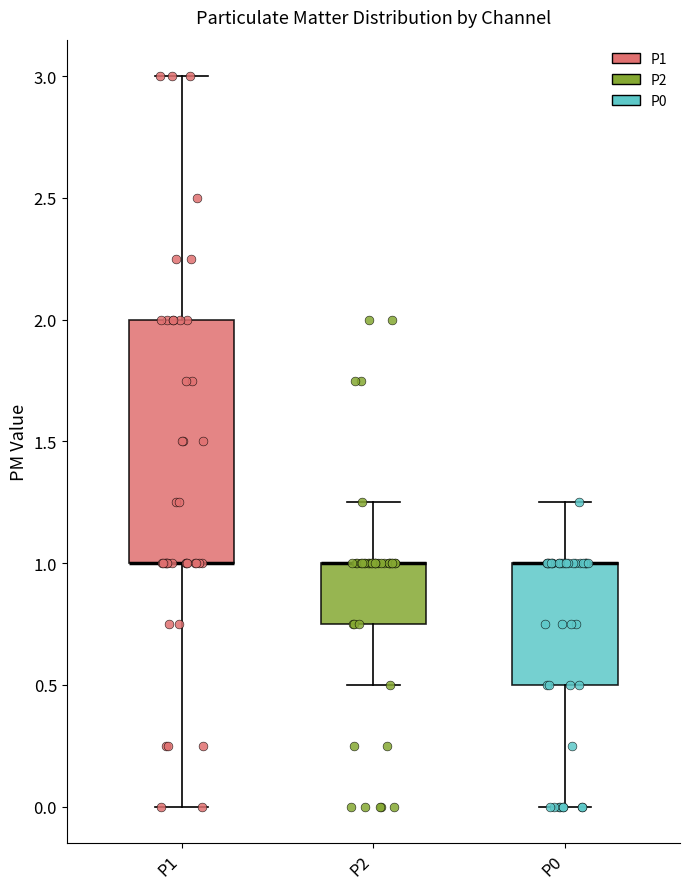

Reading left to right, read every box against the y-axis: the position of its median line, the range the box covers, and the ends of its whiskers. The values are not printed on the chart, so give them approximately, as read against the axis.

P1: median 1.00 (drawn on the box's lower edge), box 1.00 to 2.00, whiskers 0.00 to 3.00
P2: median 1.00 (drawn on the box's upper edge), box 0.75 to 1.00, whiskers 0.50 to 1.25
P0: median 1.00 (drawn on the box's upper edge), box 0.50 to 1.00, whiskers 0.00 to 1.25